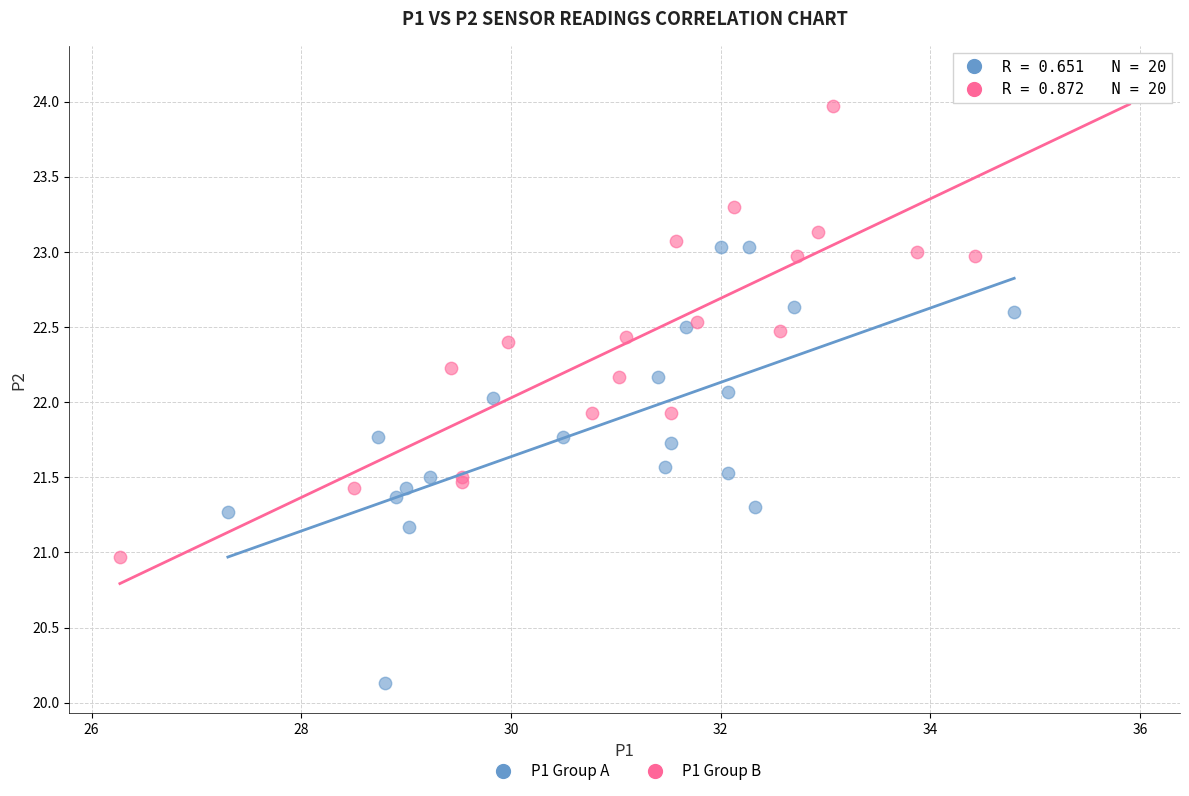

Which series has the largest Y range (max minus min)?

P1 Group B